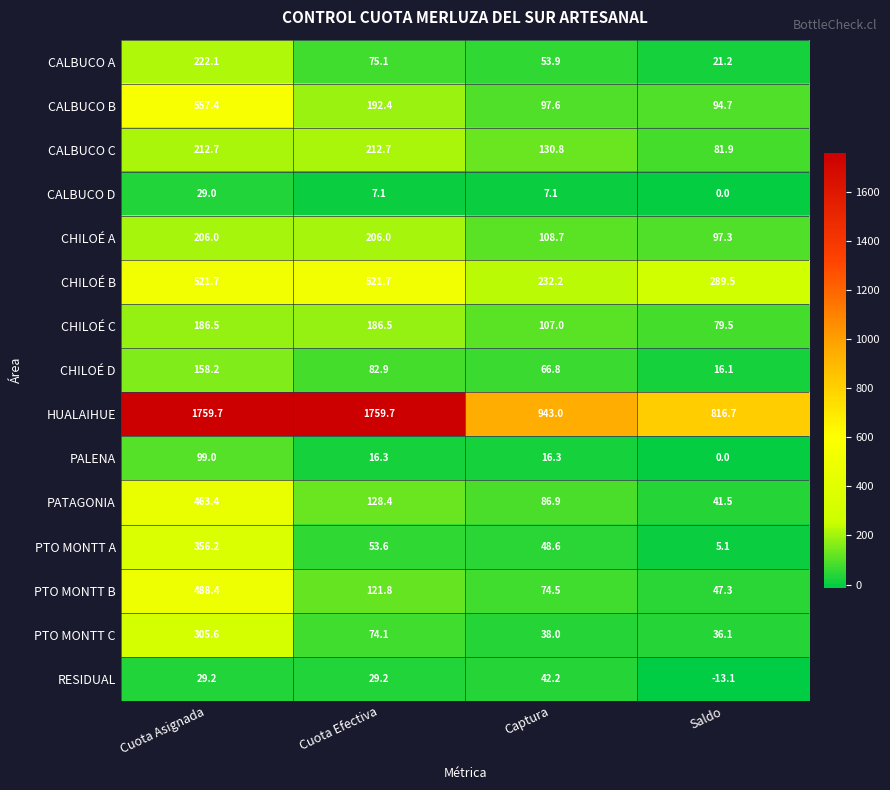

What is the sum of all CALBUCO C values?

638.1